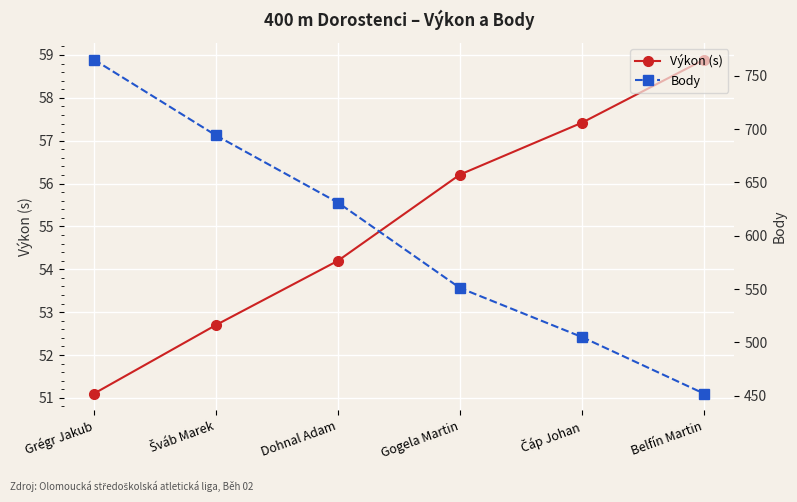

Between Šváb Marek and Belfín Martin, which is larger?

Belfín Martin